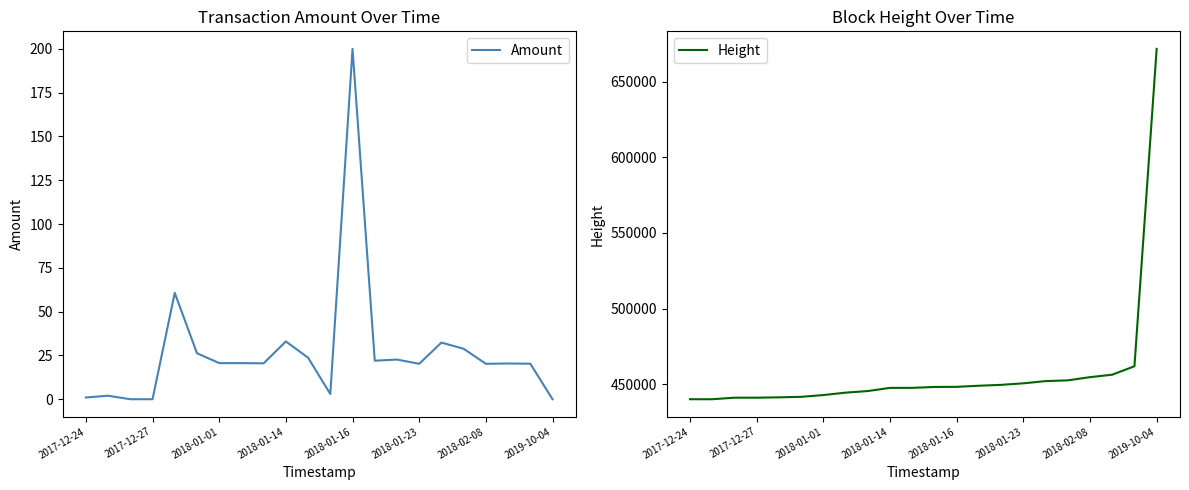

Which series has the widest spread of values?

Height